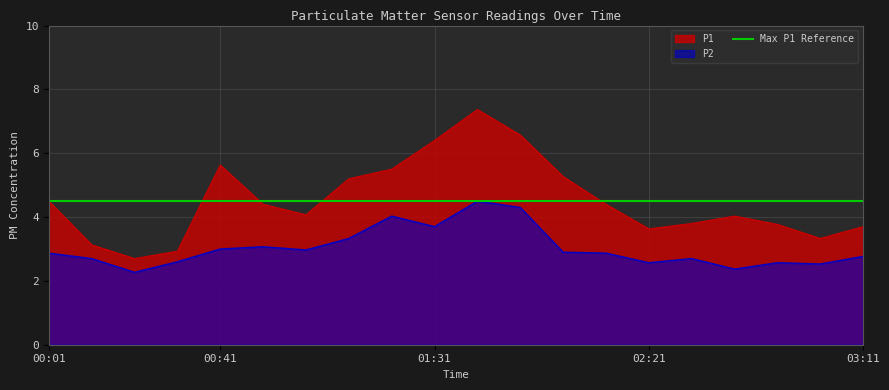

Reading left to right, extract all data points from this chart.

P1: 4.5	3.1	2.7	2.9	5.6	4.4	4.1	5.2	5.5	6.4	7.4	6.6	5.3	4.4	3.6	3.8	4.0	3.8	3.3	3.7
P2: 2.9	2.7	2.3	2.6	3.0	3.1	3.0	3.3	4.0	3.7	4.5	4.3	2.9	2.9	2.6	2.7	2.4	2.6	2.5	2.8